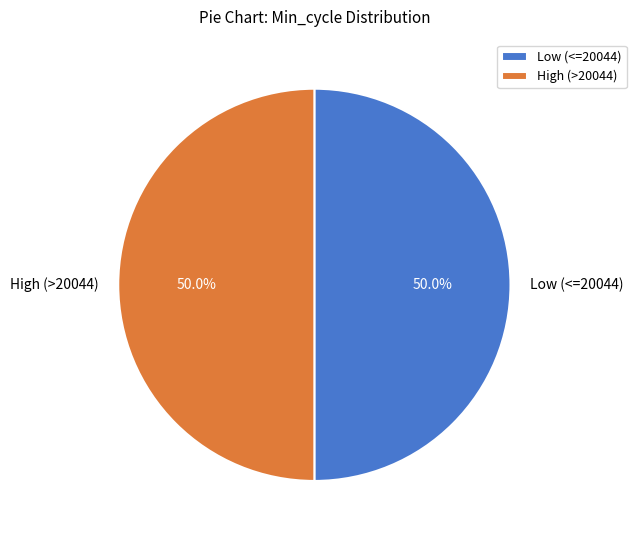

Count the number of slices in the pie.

2